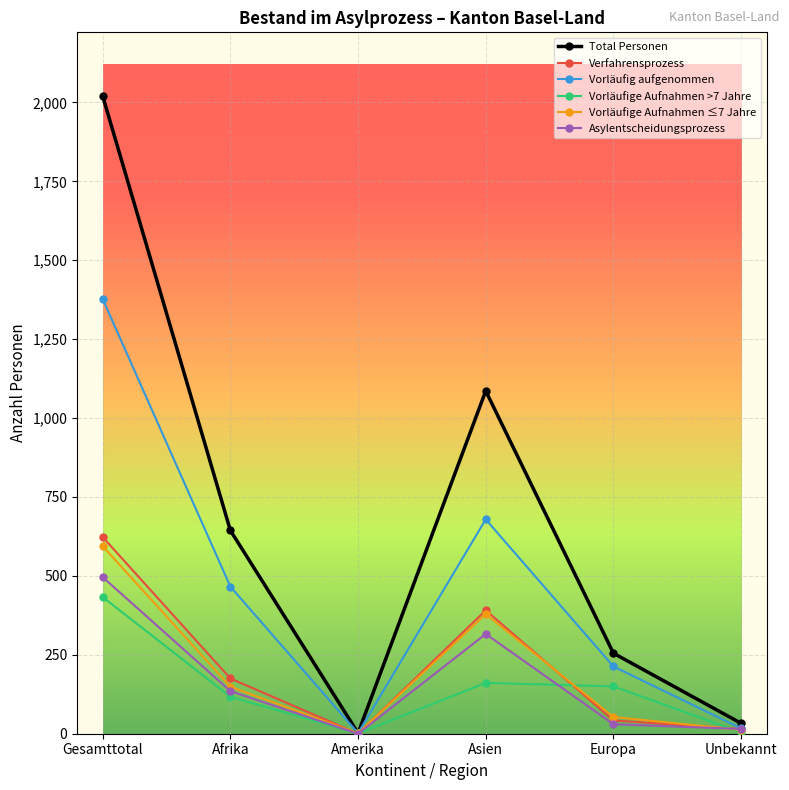

Which series has the largest range (max minus min)?

Total Personen